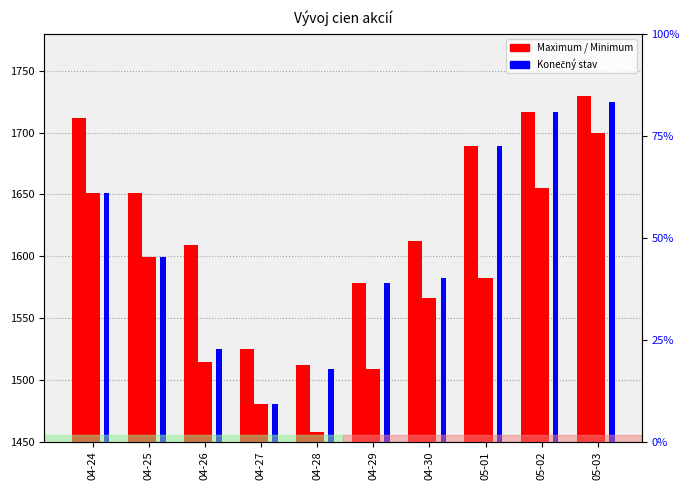

Which series has the largest range (max minus min)?

Minimum